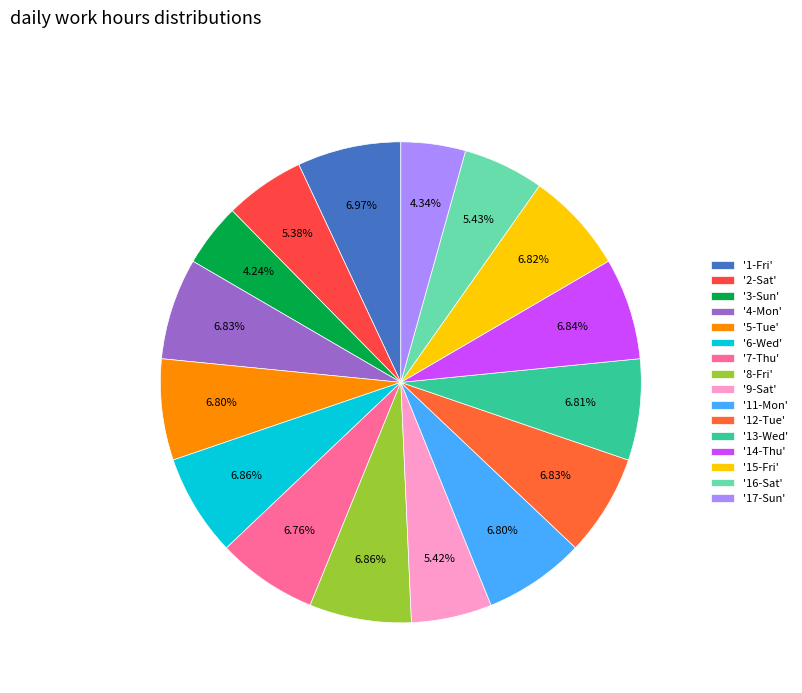

How many slices are in this pie chart?

16